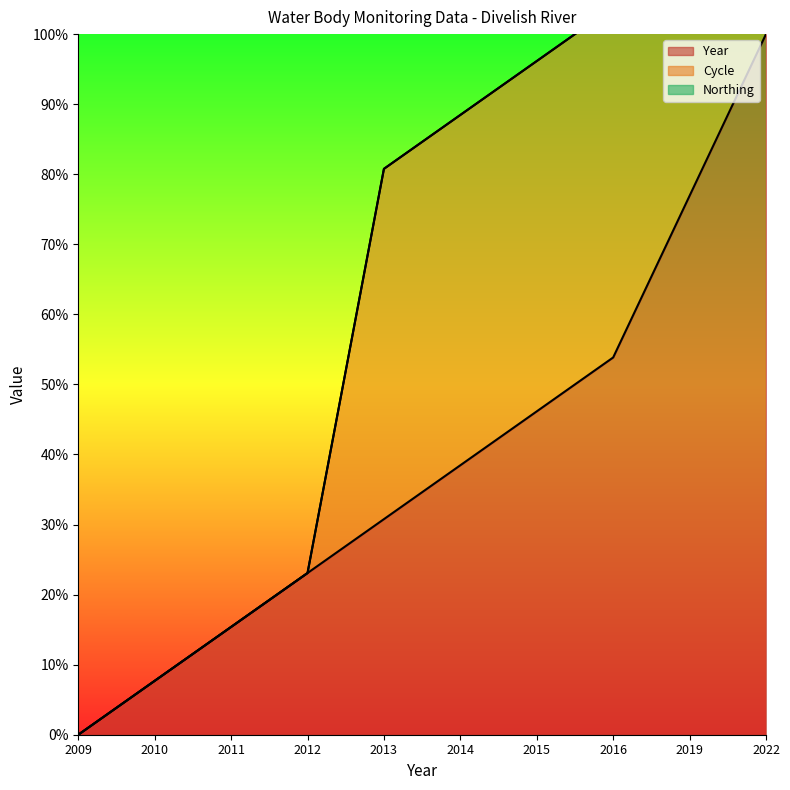

What is the average value of the Year series?

39.2